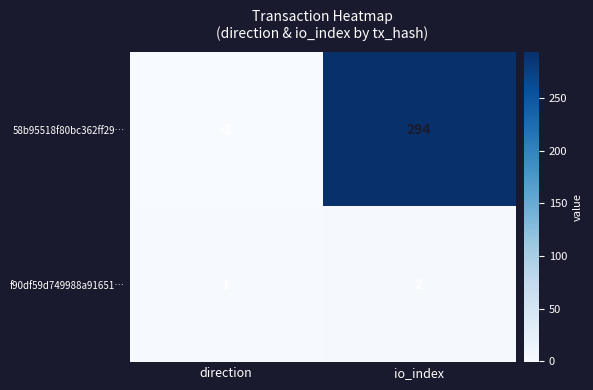

Which category has the lowest value across all series?

direction